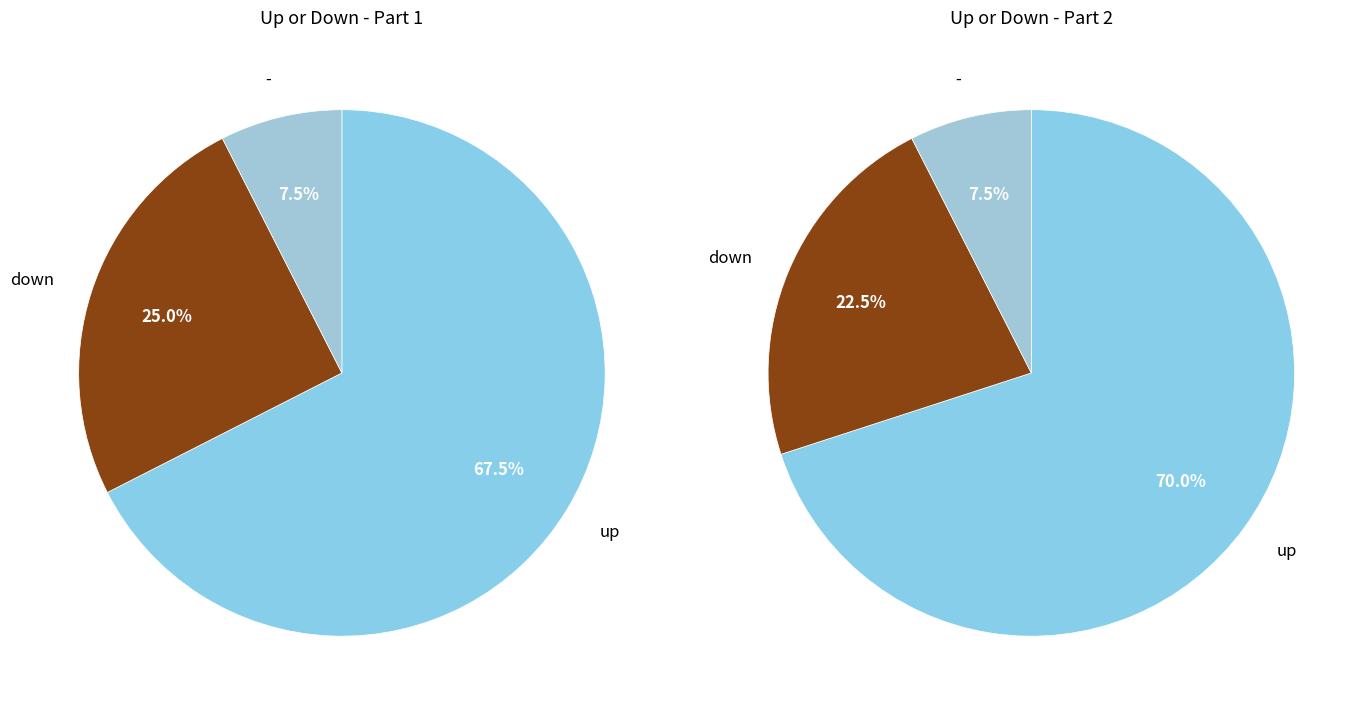

Which has a higher value, up or down?

up